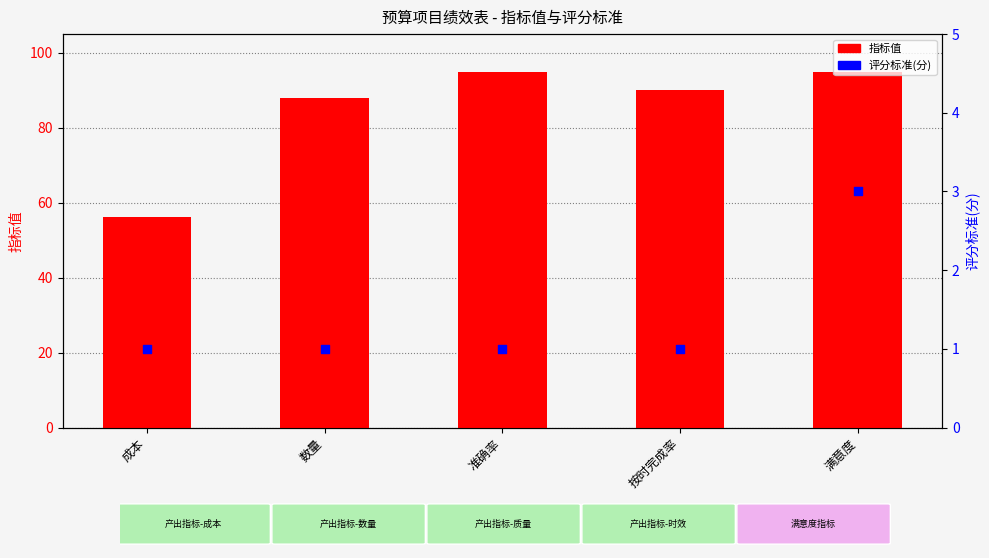

Is the value of 指标值 at 成本 greater than the value of 评分标准(分) at 成本?

Yes